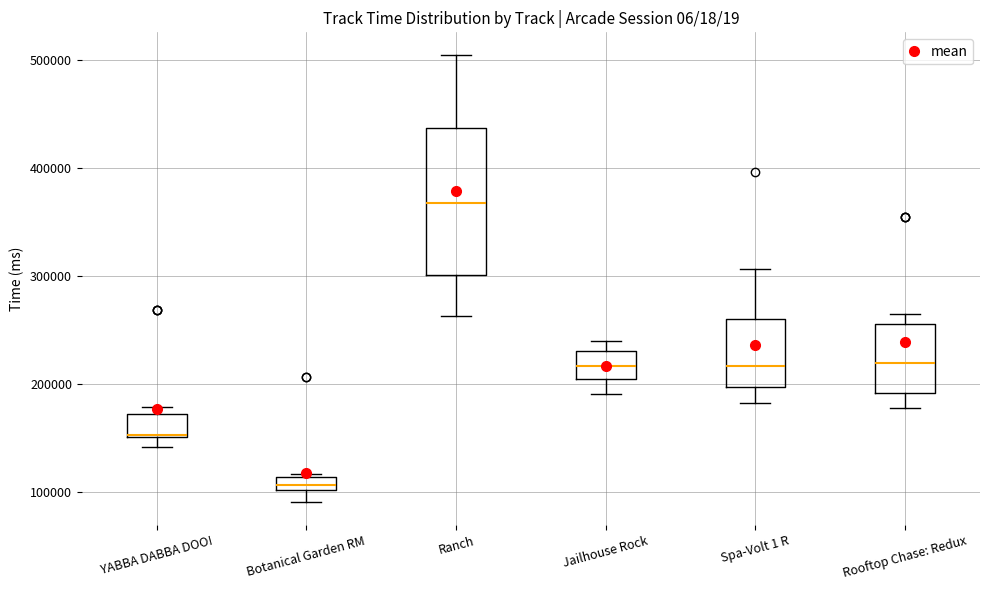

Which box's median line is the lowest?

Botanical Garden RM